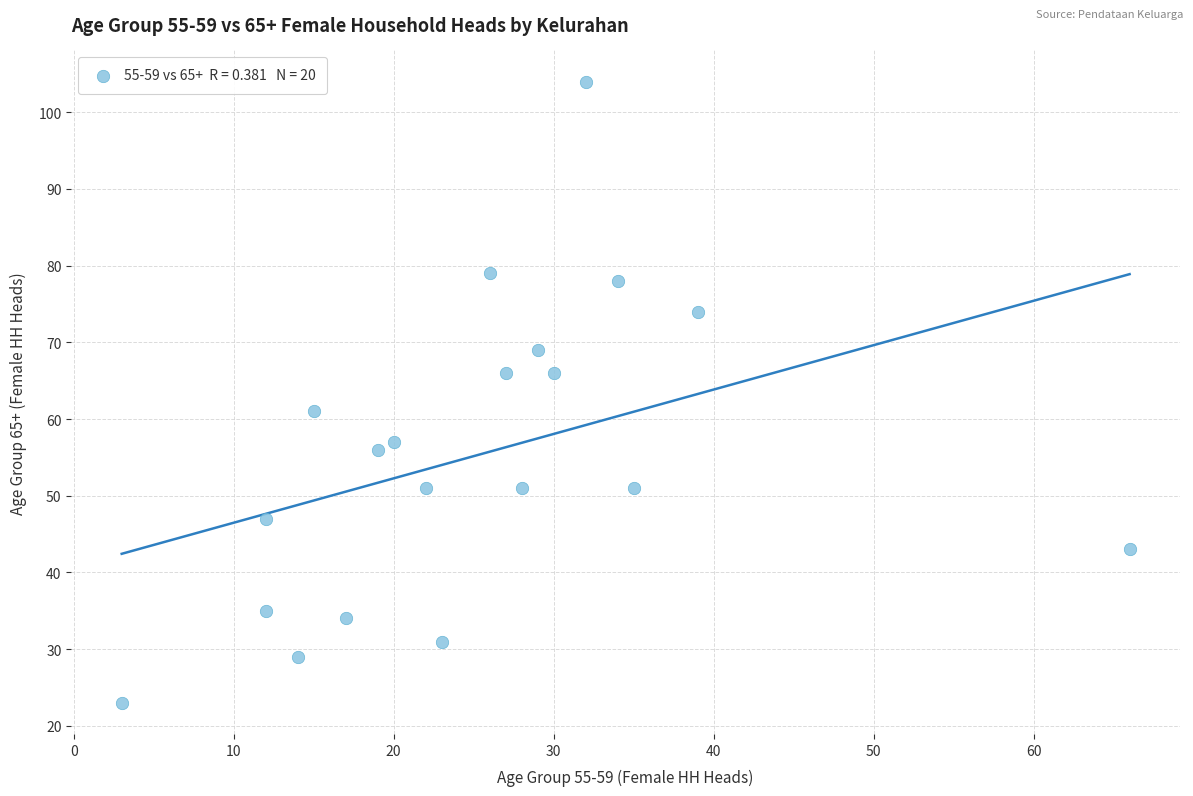

What is the range of Y values (max minus min)?

81